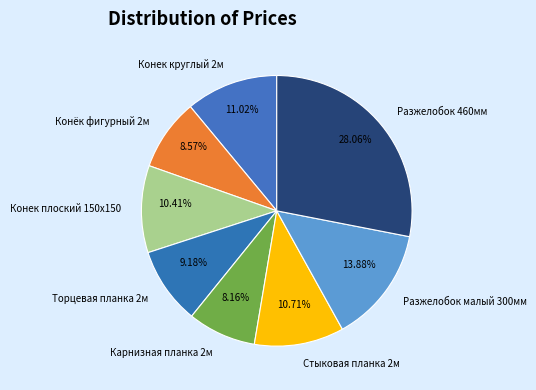

Approximately how many times larger is the value at Стыковая планка 2м compared to Торцевая планка 2м?

1.2